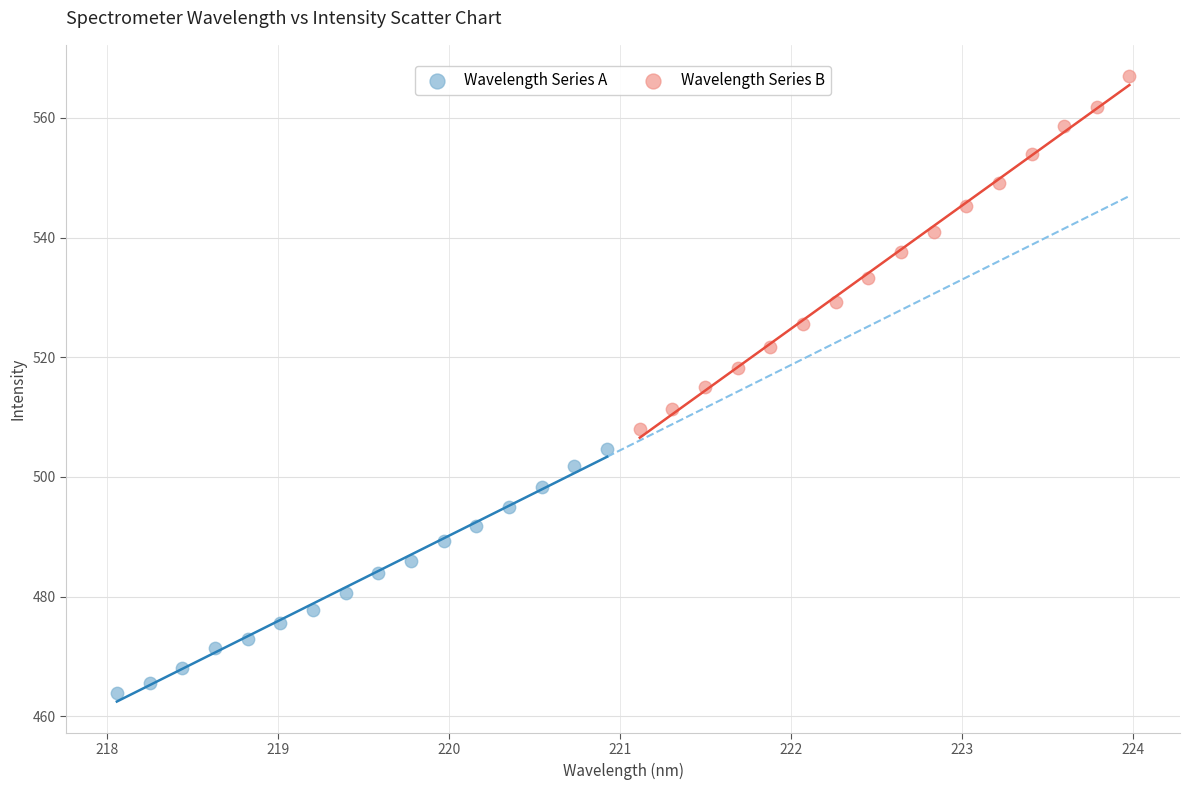

What are all the series names shown in the legend?

Wavelength Series A, Wavelength Series B